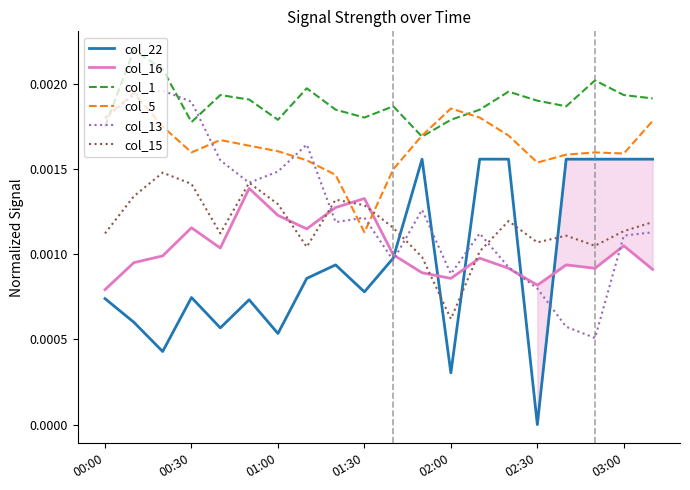

At which label does col_15 reach its minimum?

02:00